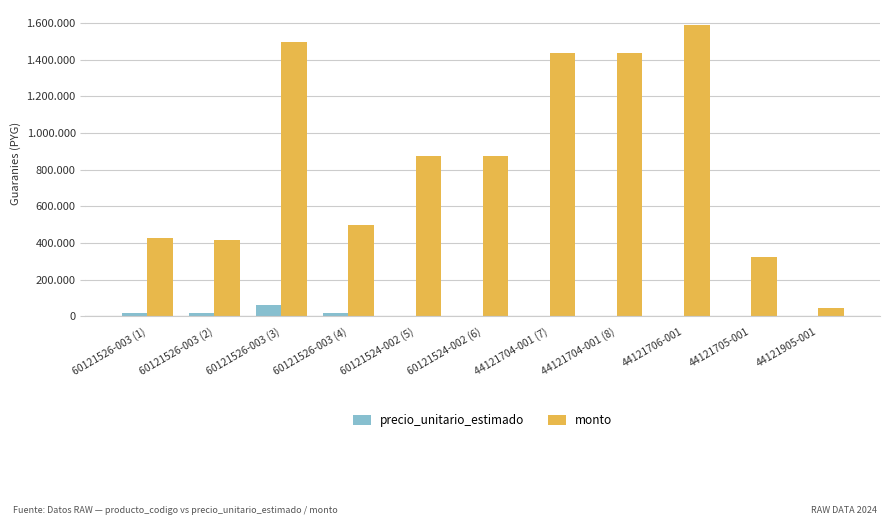

Which series changed the most between 60121526-003 (1) and 44121706-001?

monto